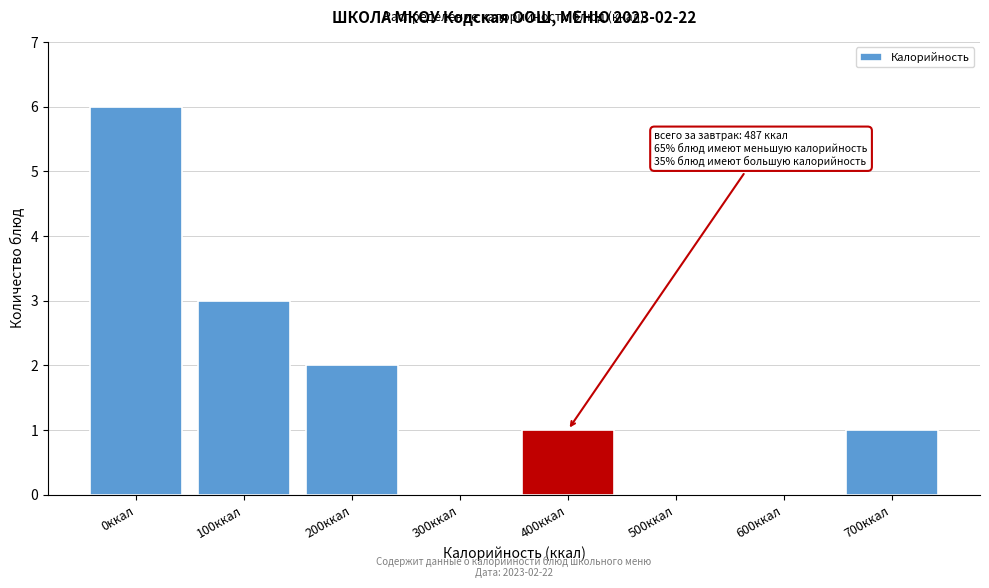

Reading right to left, extract all data points from this chart.

700ккал=1	600ккал=0	500ккал=0	400ккал=1	300ккал=0	200ккал=2	100ккал=3	0ккал=6